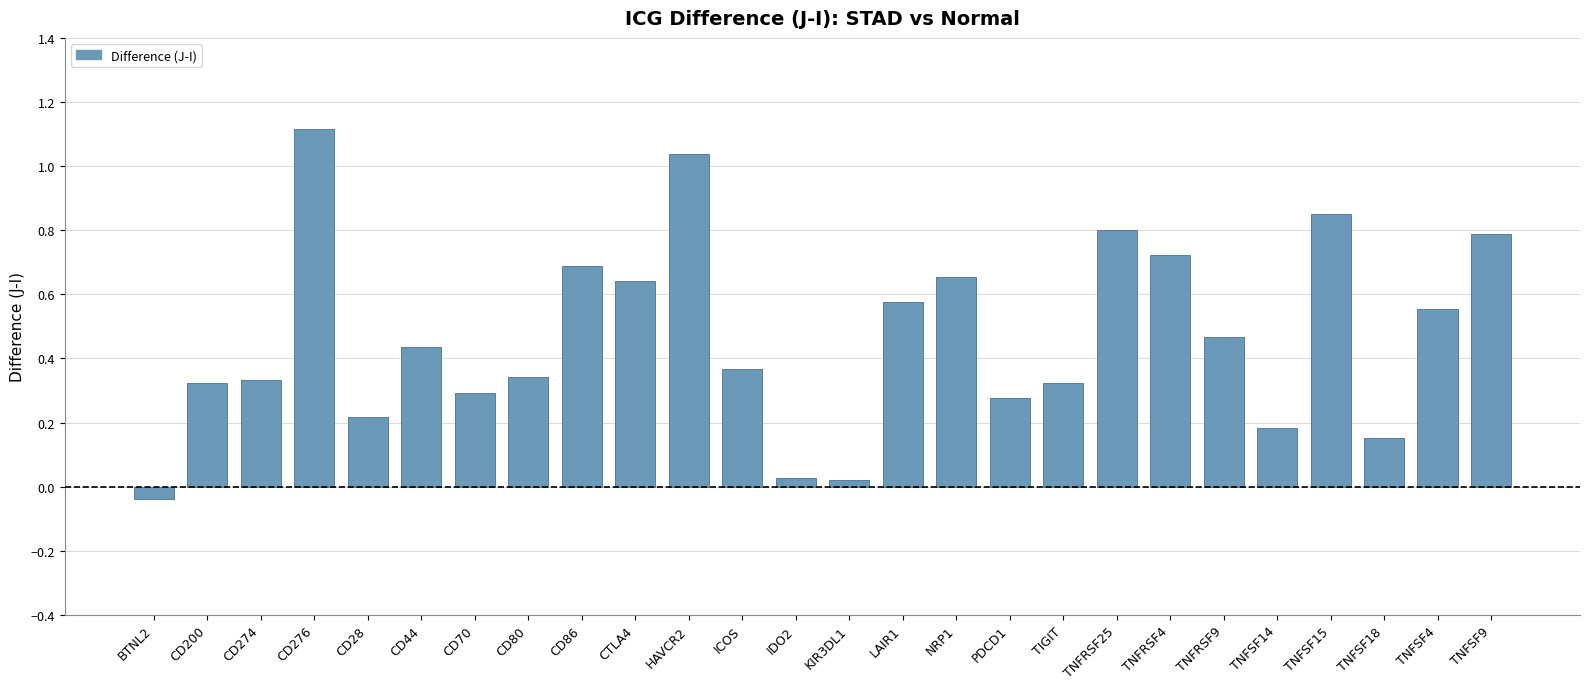

Where does the data first go above 0?

CD200